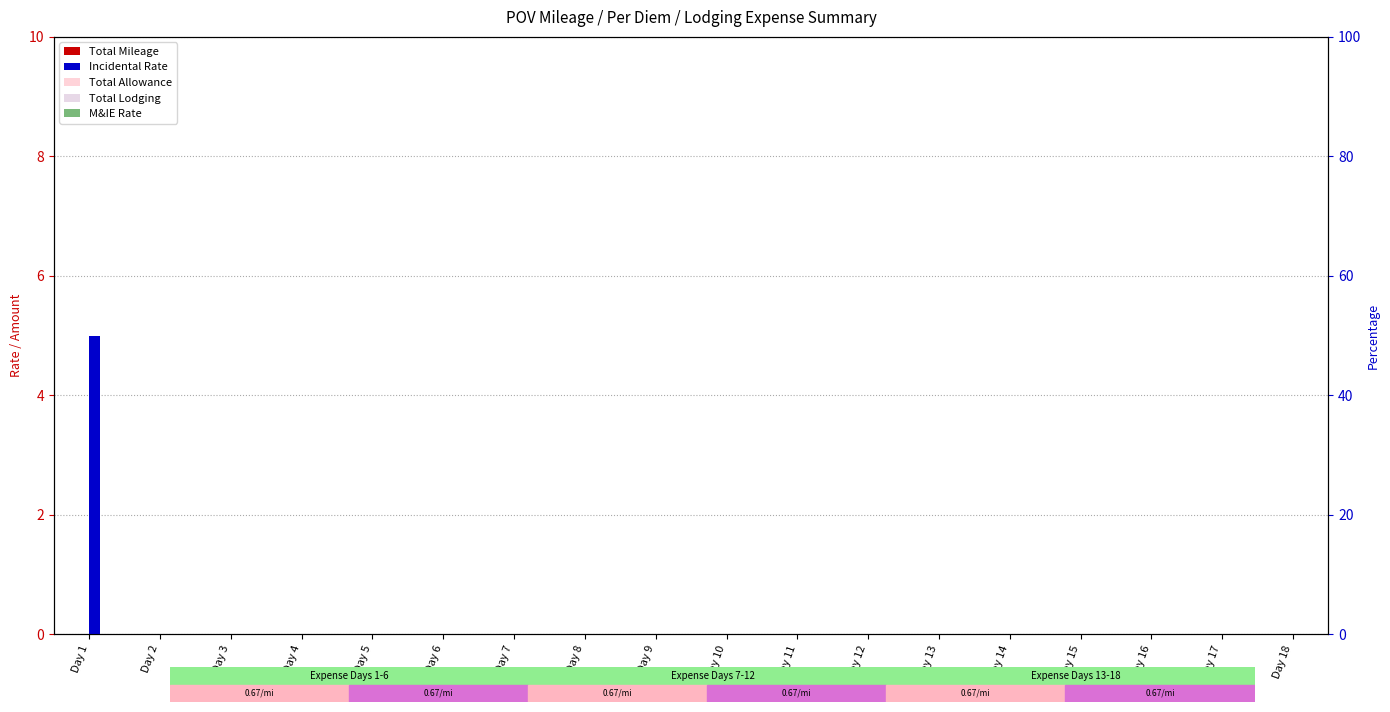

Are the bars horizontal?

No